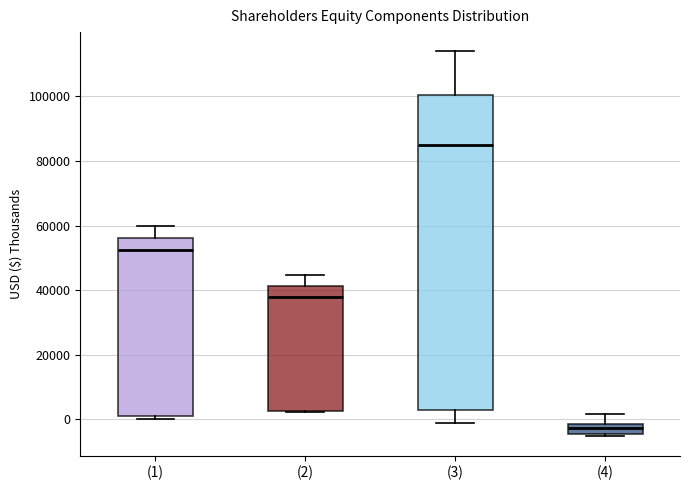

Reading left to right, transcribe this box plot: for each box, give where its median line is, the range the box spans, and where its two whiskers end, as read against the y-axis. The values are not printed on the chart, so give them approximately, as read against the axis.

(1): median 52000, box 0 to 56000, whiskers 0 (just below the box's lower edge) to 60000
(2): median 38000, box 2000 to 42000, whiskers 2000 to 44000
(3): median 86000, box 4000 to 100000, whiskers 0 to 114000
(4): median -2000 (inside the box), box -4000 to -2000, whiskers -6000 to 2000